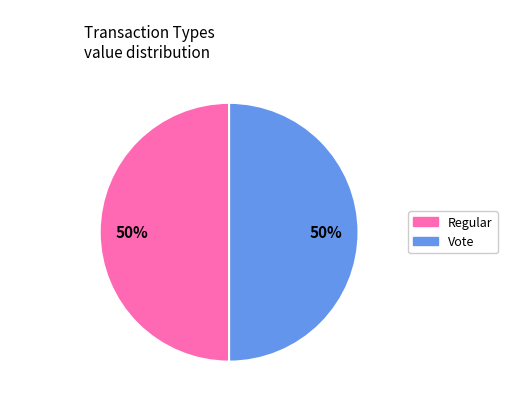

Combined, do Vote and Regular account for over 50%?

Yes